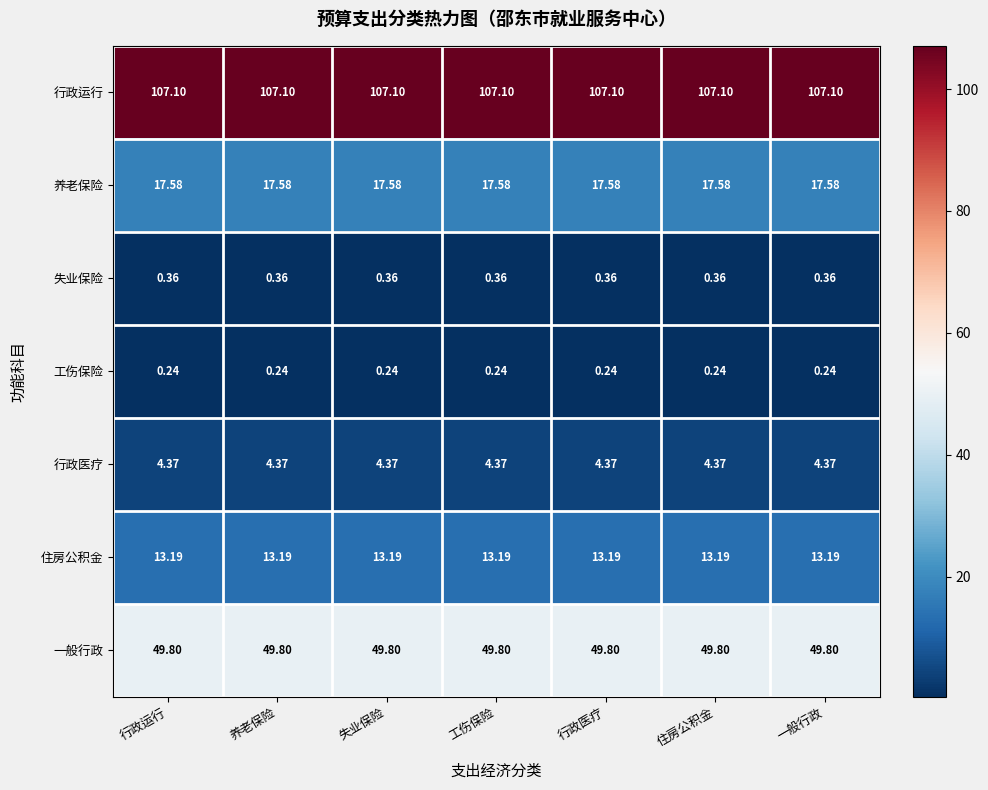

Which series has the largest total across all categories?

行政运行